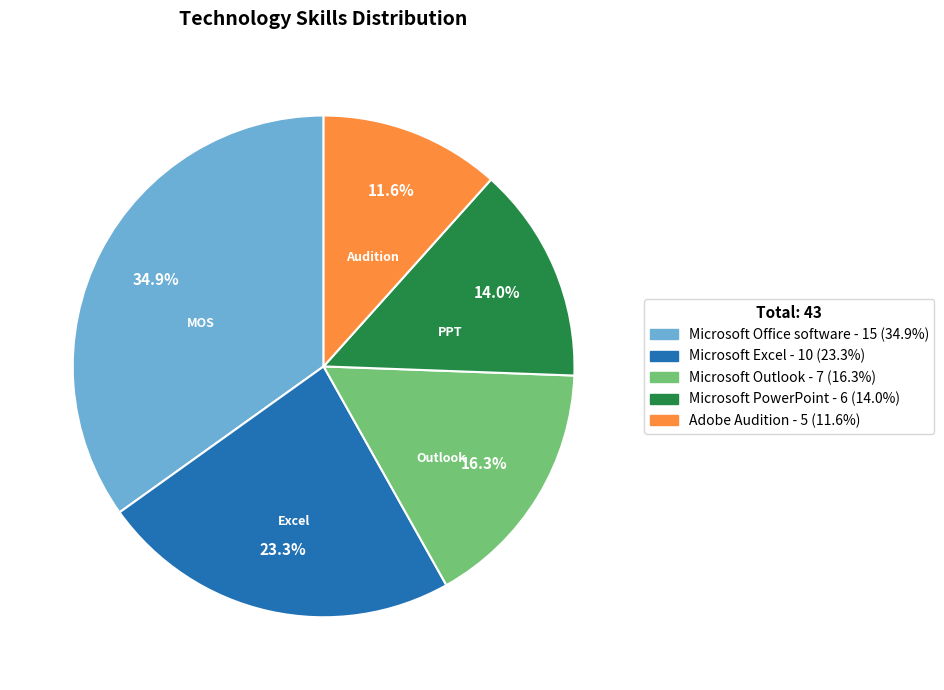

To the nearest percent, what portion does Microsoft PowerPoint represent?

14%